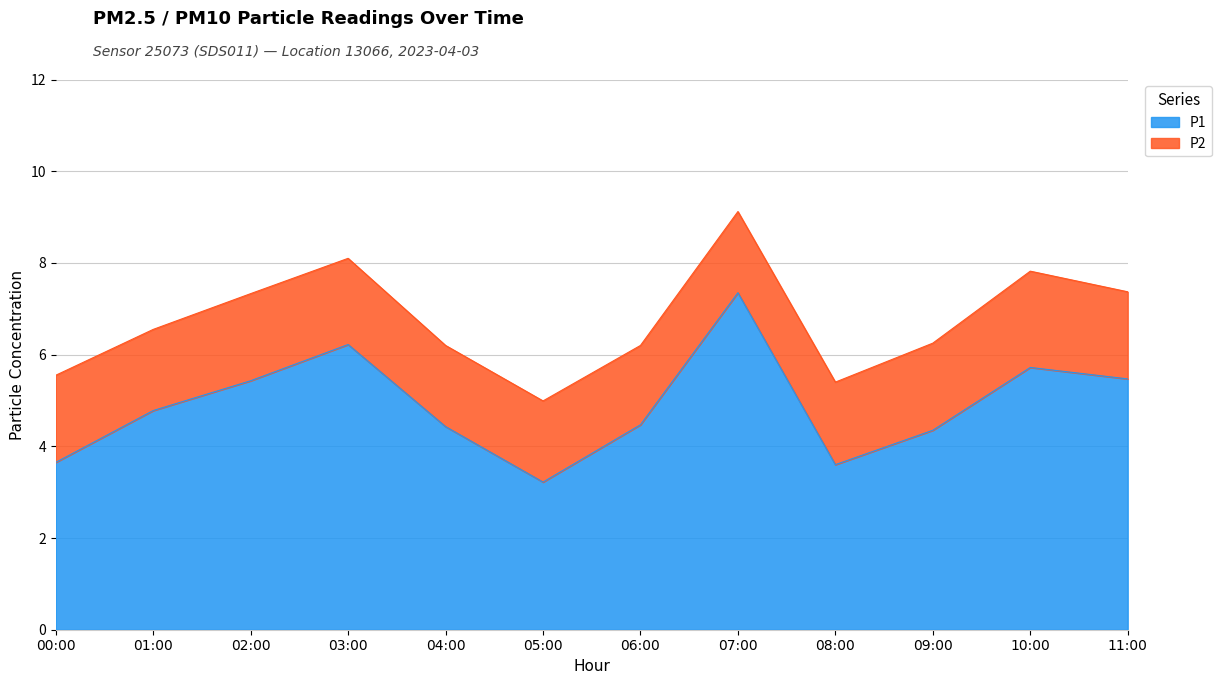

How many lines are shown in the chart?

2